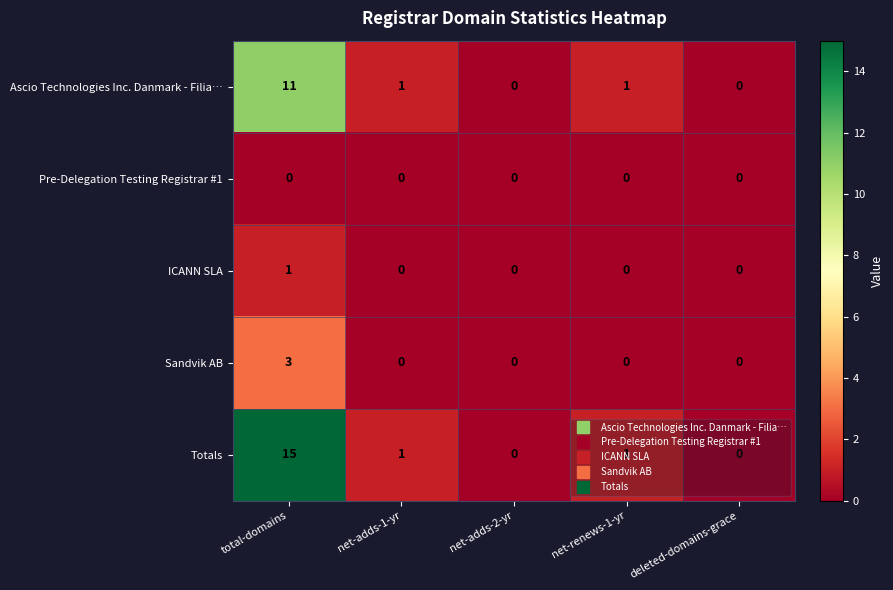

What is the spread (max minus min) of values at net-renews-1-yr?

1